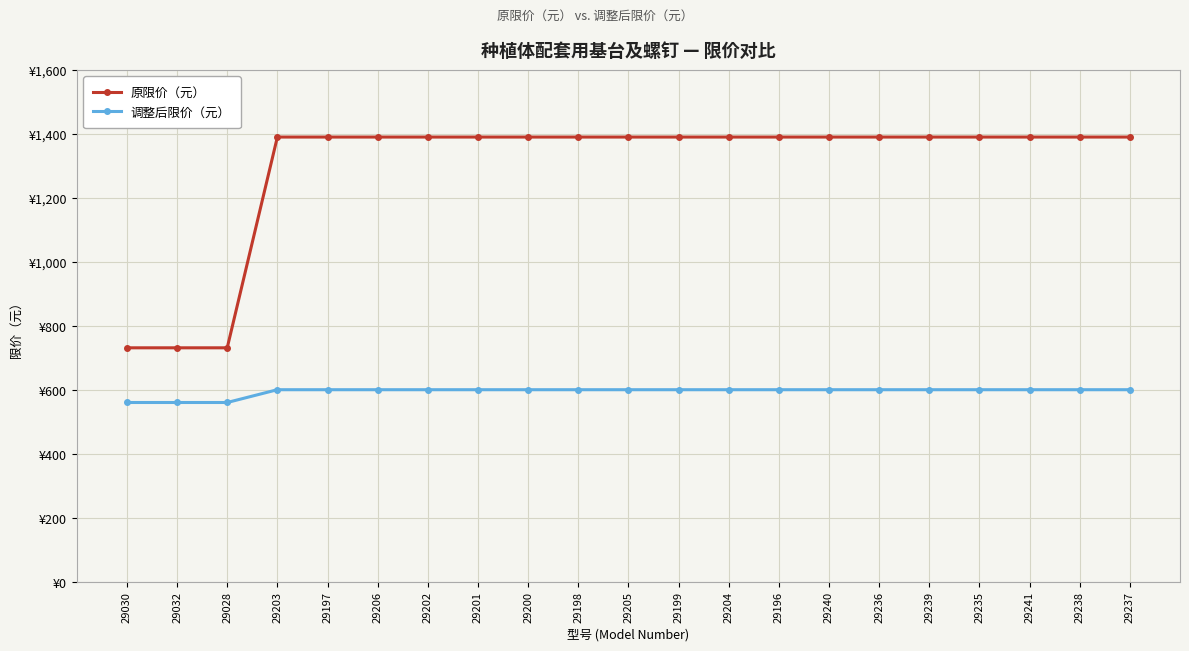

Reading right to left, what are all the values shown in this chart?

原限价（元）: 1390	1390	1390	1390	1390	1390	1390	1390	1390	1390	1390	1390	1390	1390	1390	1390	1390	1390	731	731	731
调整后限价（元）: 600	600	600	600	600	600	600	600	600	600	600	600	600	600	600	600	600	600	560	560	560